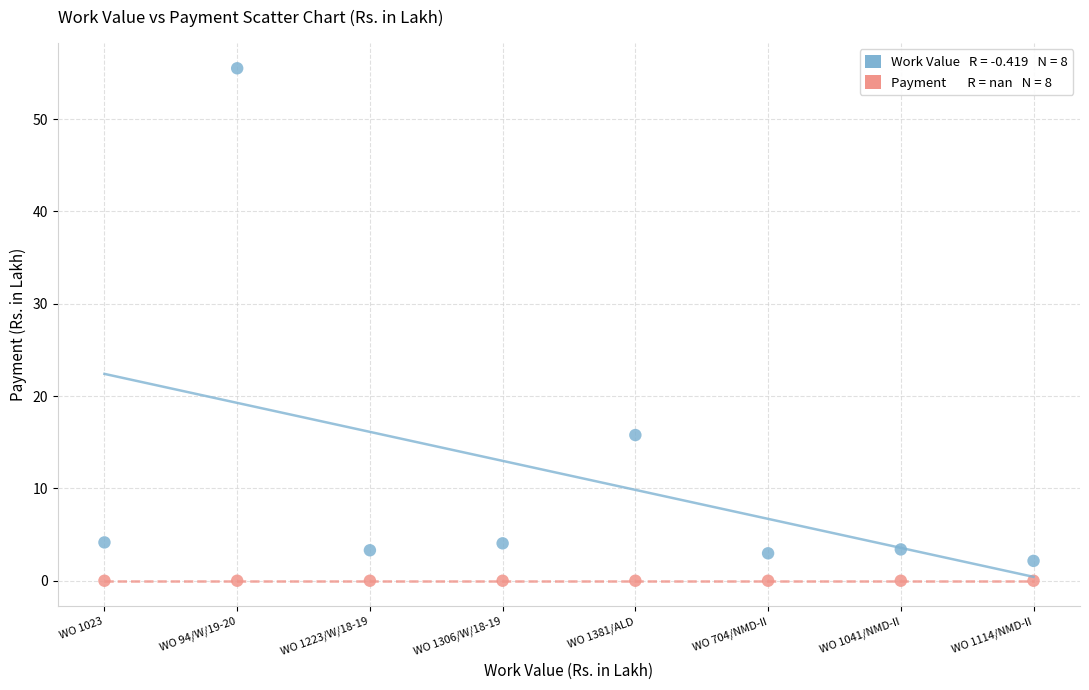

Across all series, what Y value is closest to 27?

15.8